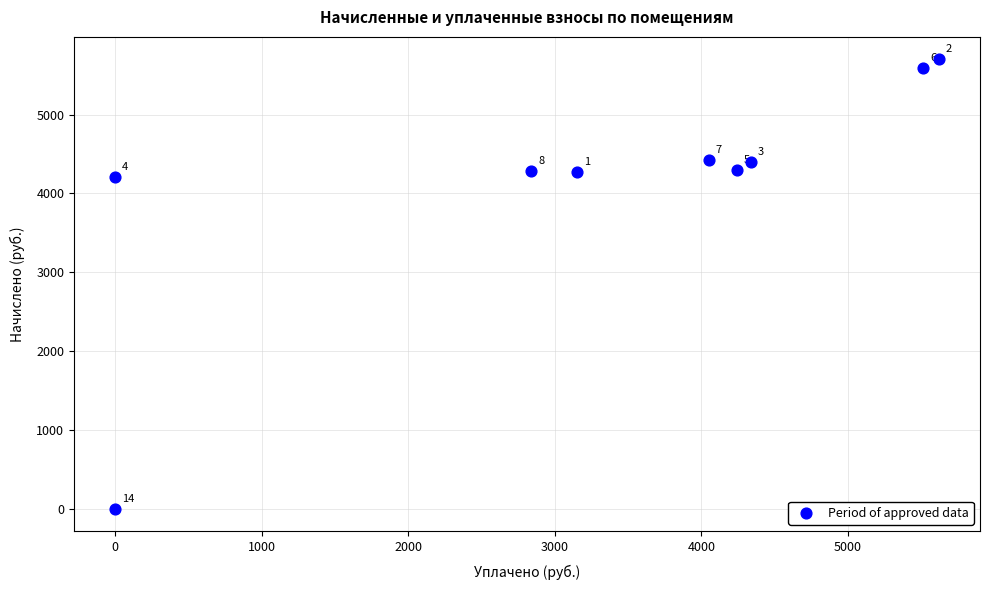

What is the average X value?

3306.4